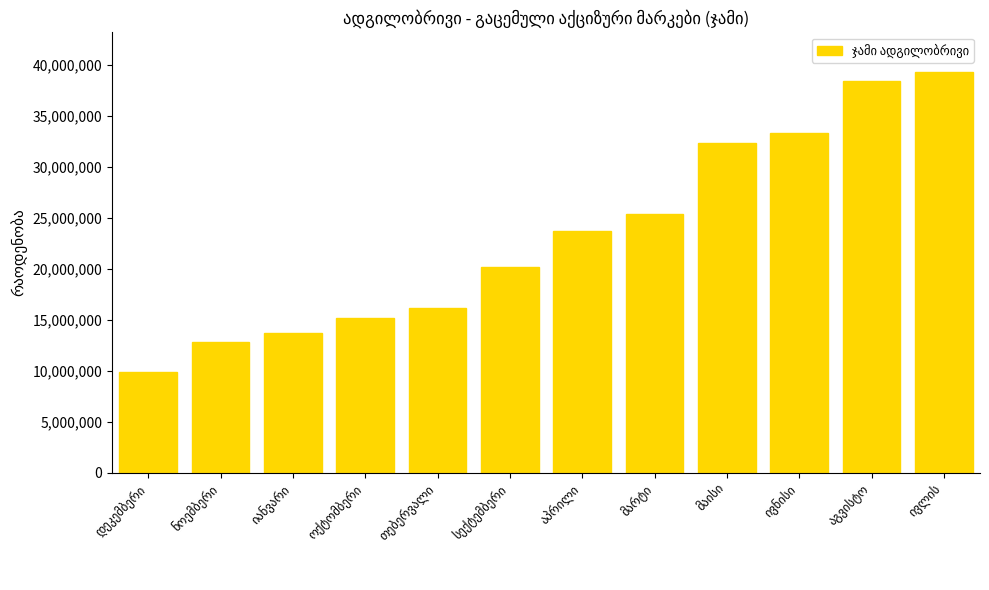

What is the difference between the maximum and second lowest values?

26422536